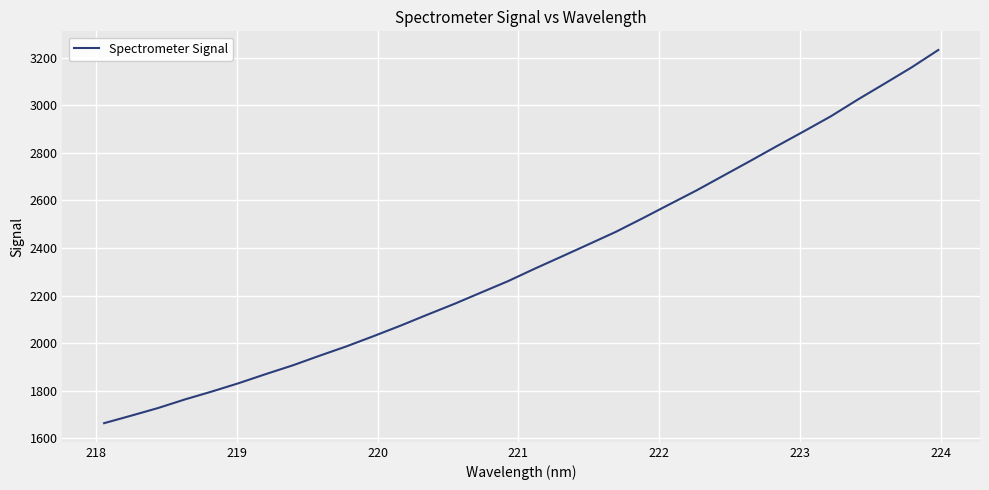

Reading left to right, list all the values displayed in this chart.

1663.8	1695.2	1727.3	1763.6	1796.8	1832.0	1869.9	1906.6	1947.2	1986.6	2029.3	2073.3	2119.5	2164.8	2212.7	2260.5	2313.3	2364.2	2415.6	2467.3	2524.5	2583.2	2641.4	2703.3	2765.3	2828.3	2890.1	2953.0	3023.2	3090.3	3158.2	3231.8